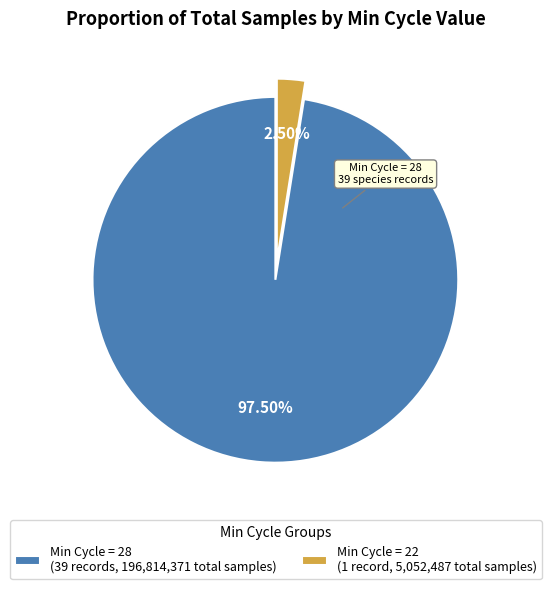

Is there any slice that represents more than half of the pie?

Yes